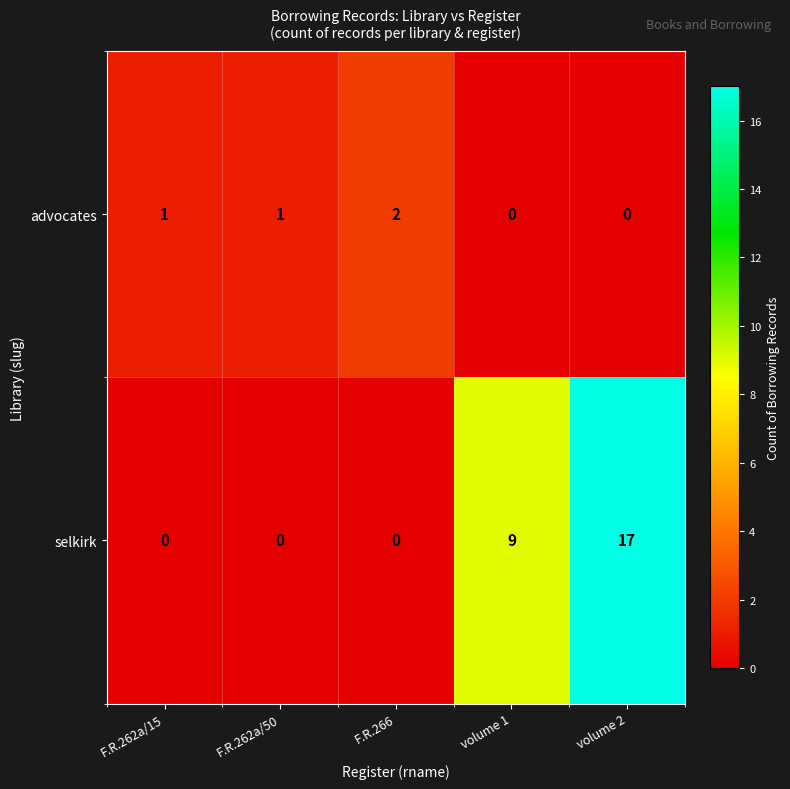

What is the spread (max minus min) of values at F.R.262a/50?

1